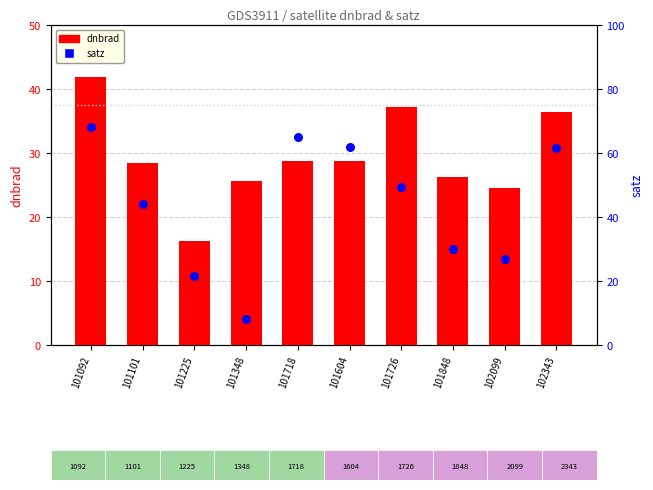

Is the value of dnbrad at 101726 greater than the value of satz at 101225?

Yes